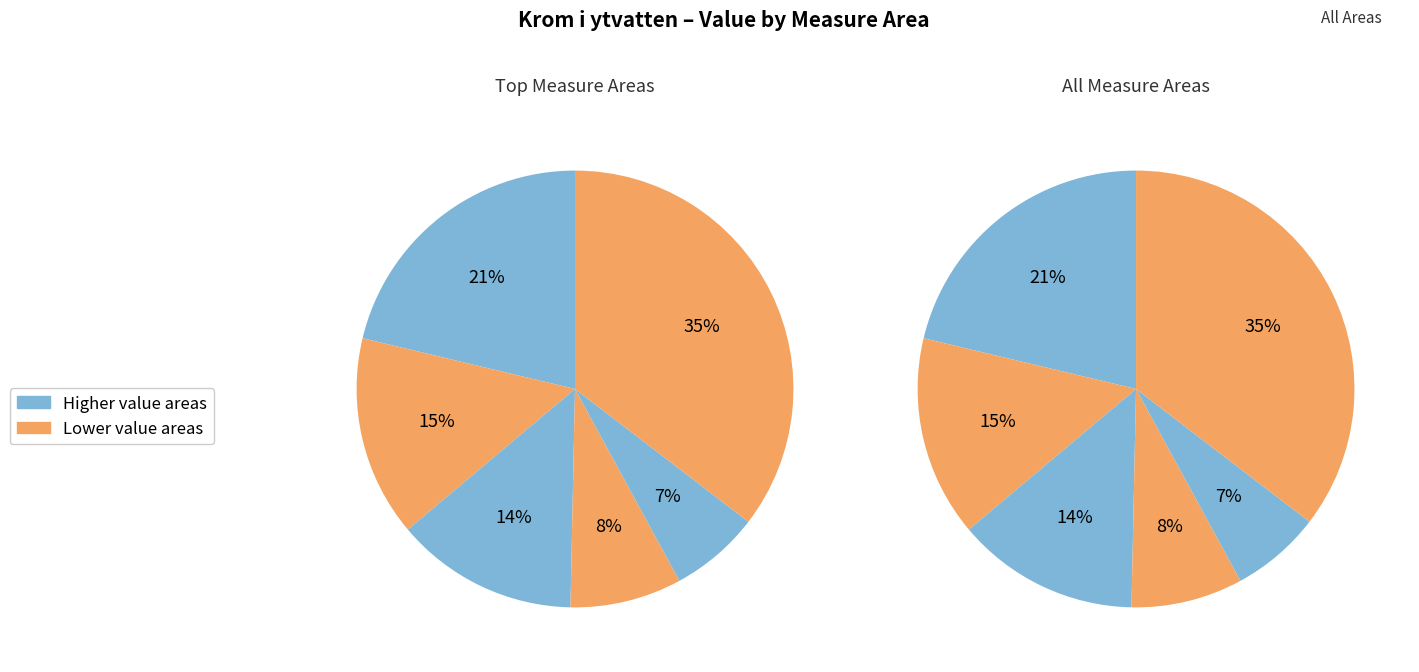

How many segments does this pie chart have?

12